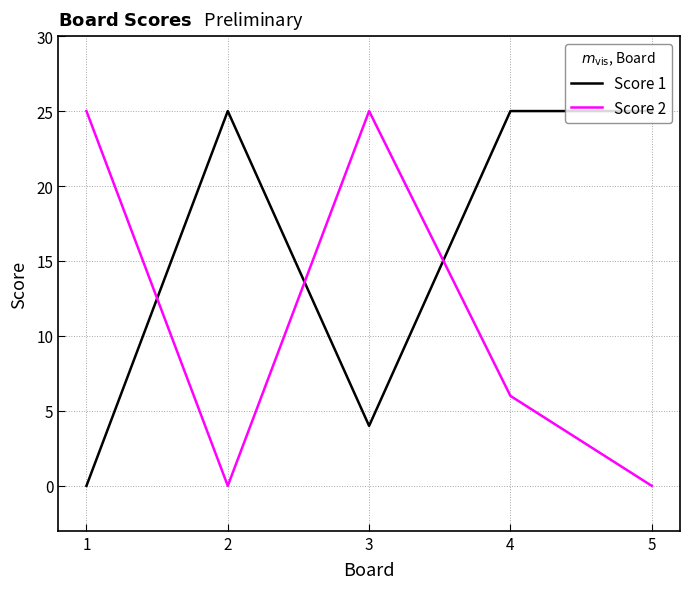

Is it true that Score 2 equals 8 at 4?

False